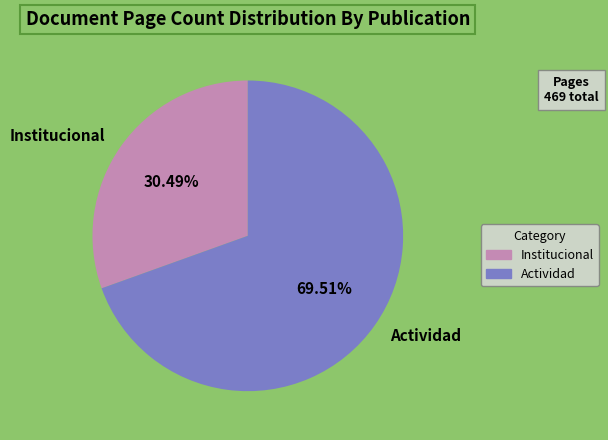

Is there a majority slice in this chart?

Yes